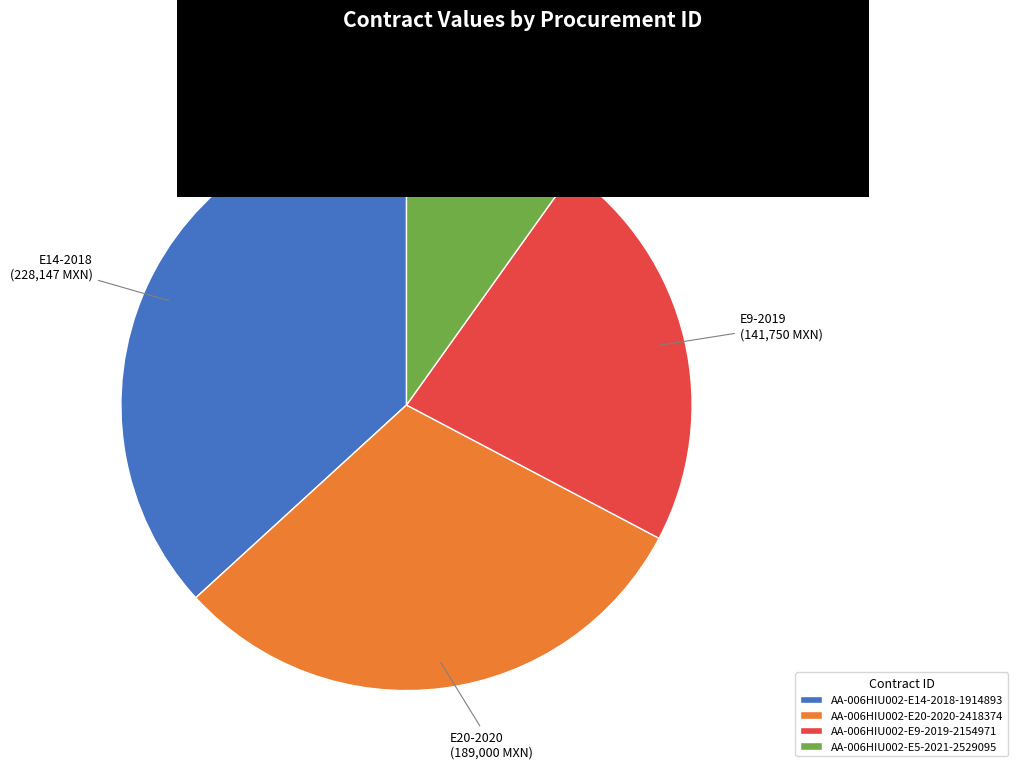

The AA-006HIU002-E14-2018-1914893 slice represents 37% of the pie. True or false?

True